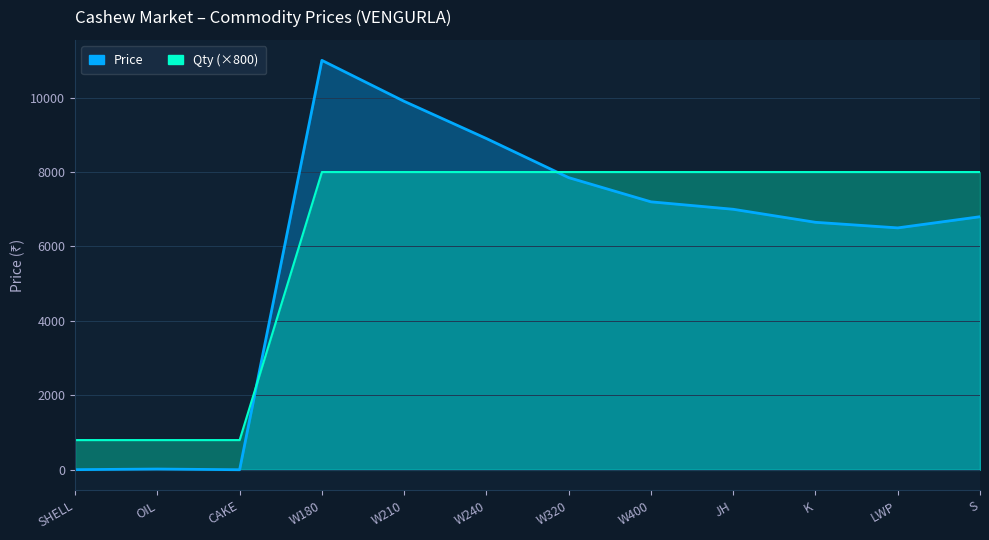

What is the label of the 8th point from the right?

W210